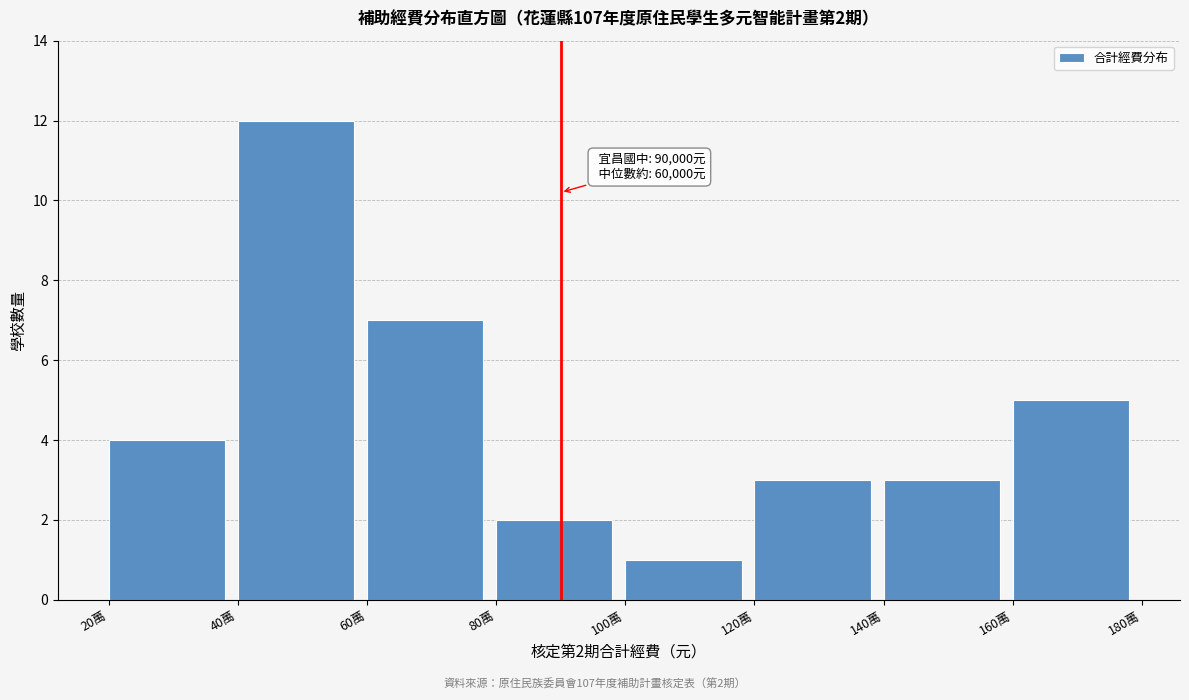

Reading left to right, transcribe all the data shown in this chart.

20萬=4	40萬=12	60萬=7	80萬=2	100萬=1	120萬=3	140萬=3	160萬=5